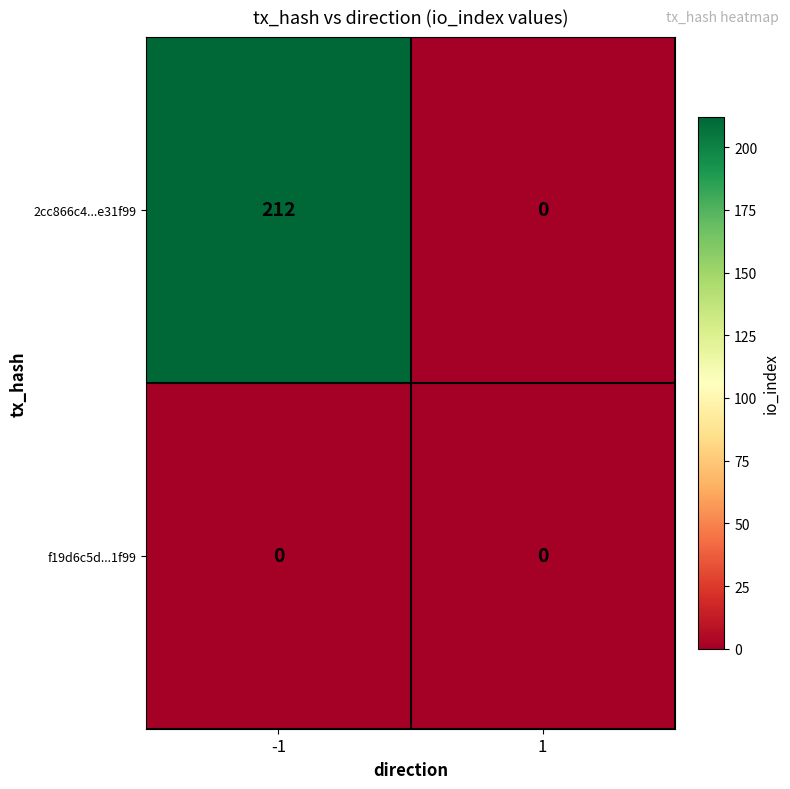

Between -1 and 1, which series saw the biggest shift?

2cc866c4...e31f99